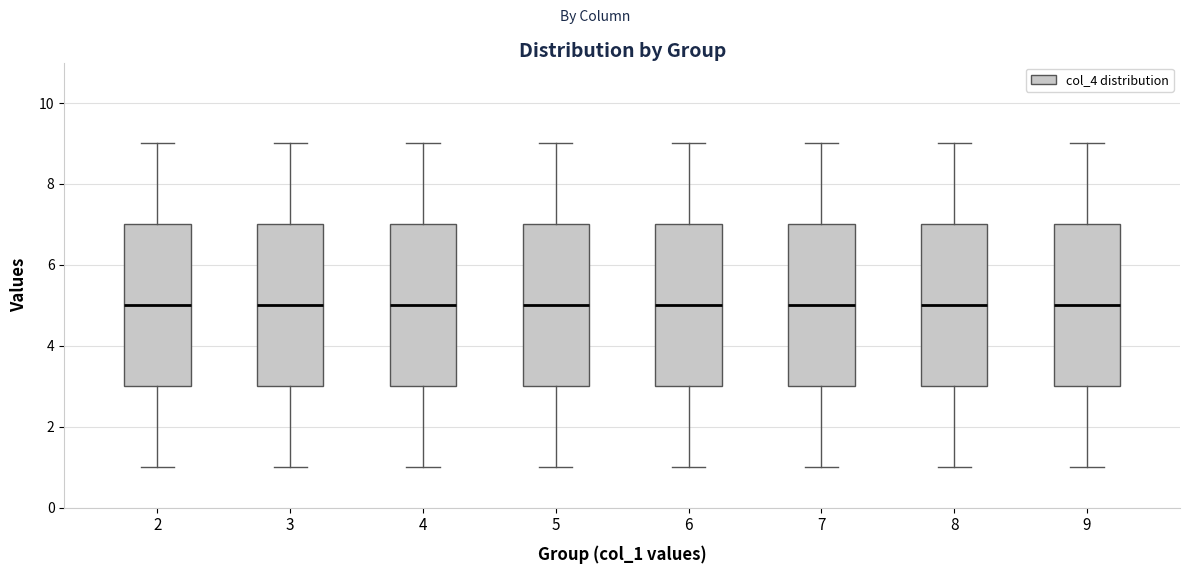

Where does the lower whisker of the box at x = 2 end on the y-axis? The values are not printed on the chart, so give them approximately, as read against the axis.

1